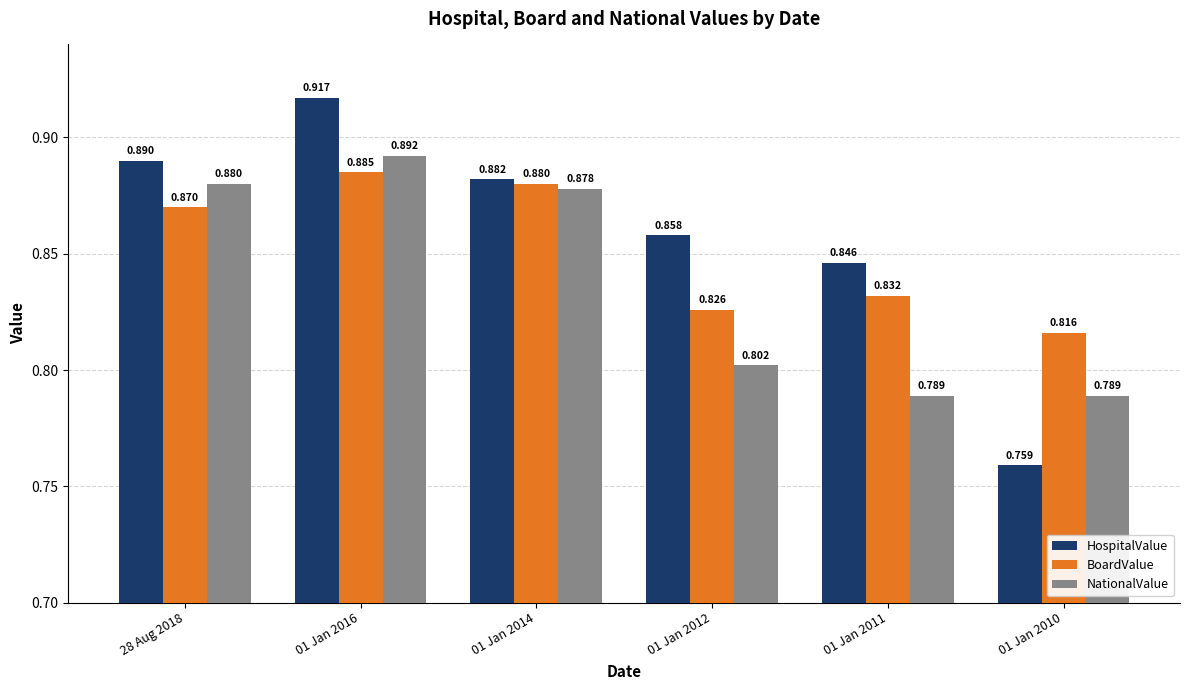

Rank the series by their maximum value, from highest to lowest.

HospitalValue, NationalValue, BoardValue